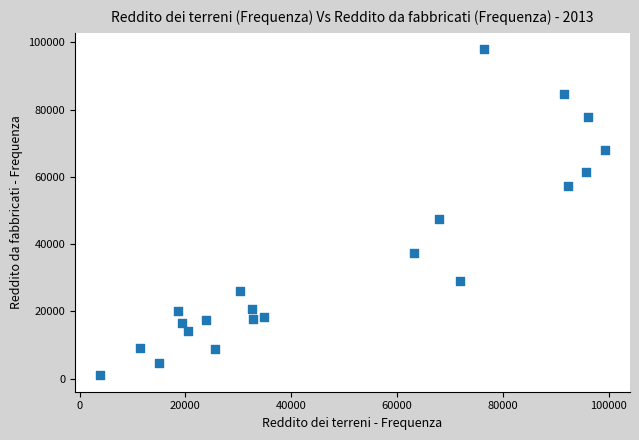

What Y value in the scatter plot is closest to 49458?

47610